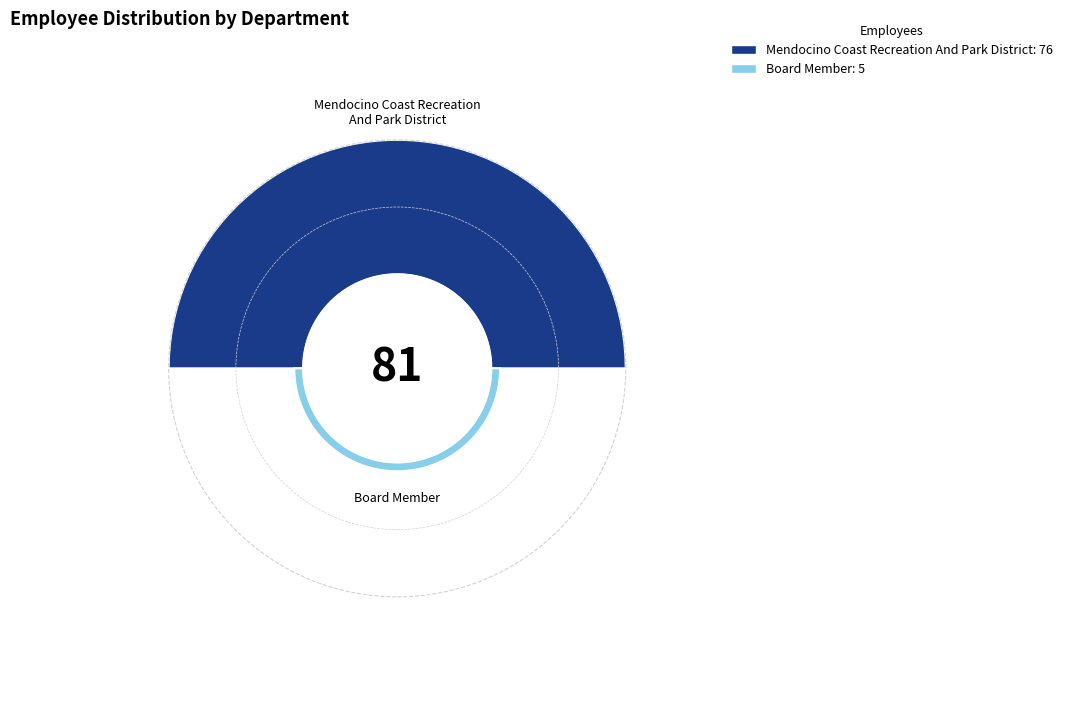

Does Board Member account for over 50% of the chart?

No